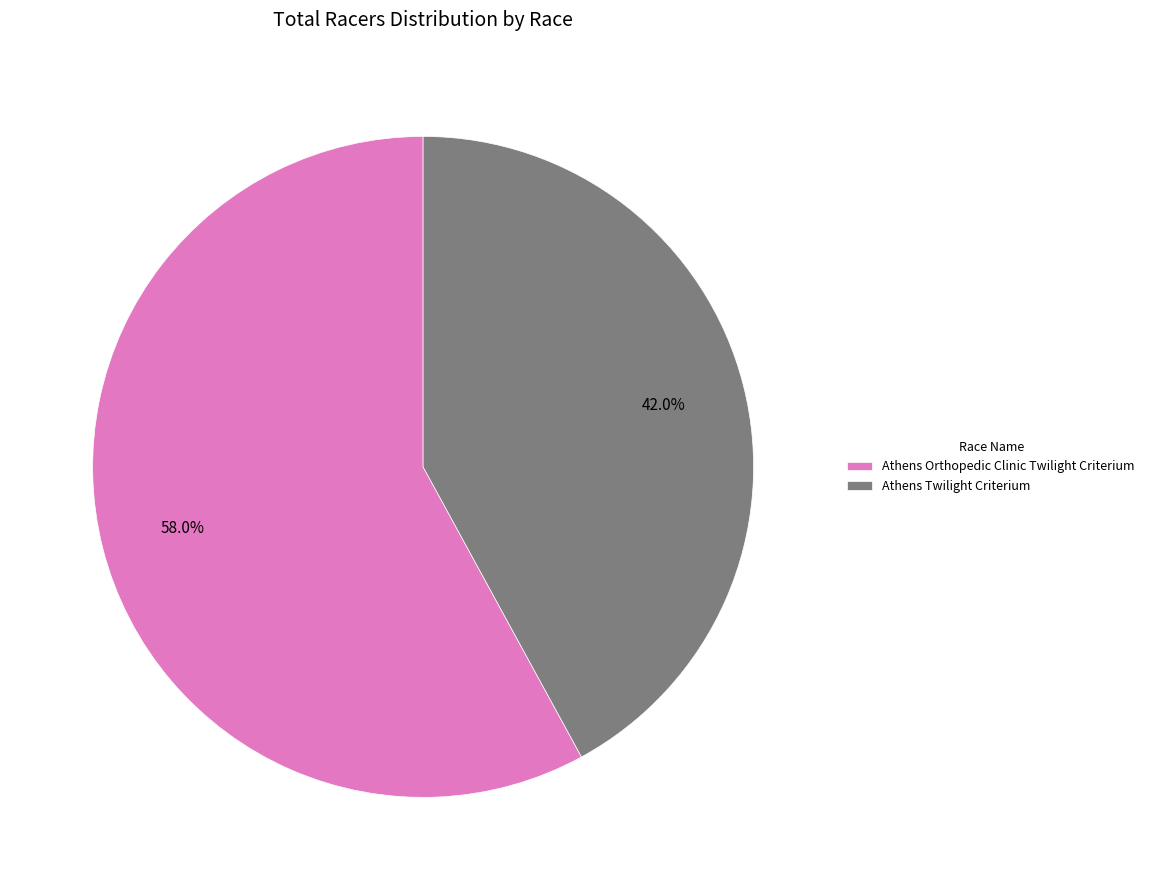

To the nearest percent, what percentage of the pie is Athens Orthopedic Clinic Twilight Criterium?

58%